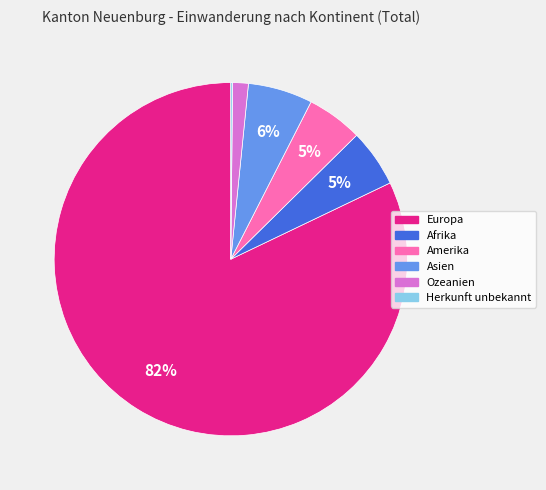

Combined, do Asien and Europa account for over 50%?

Yes